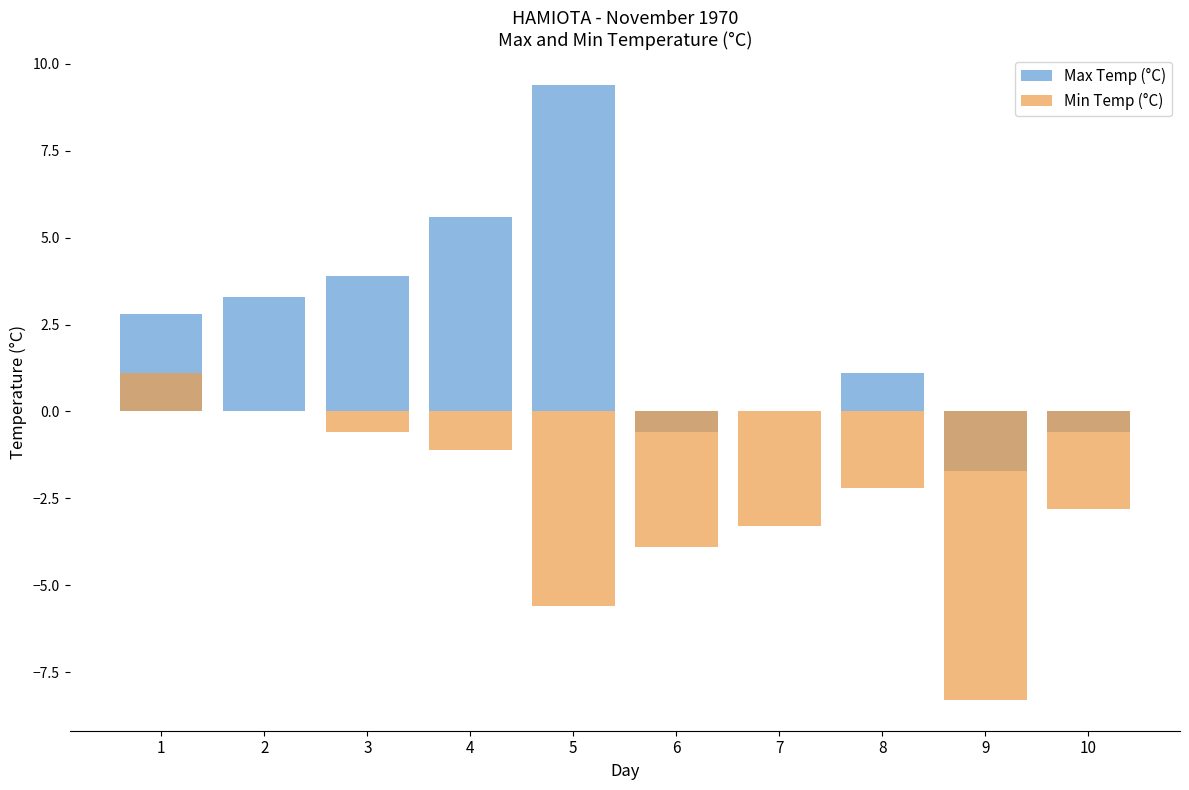

What is the spread (max minus min) of values at 1?

1.7